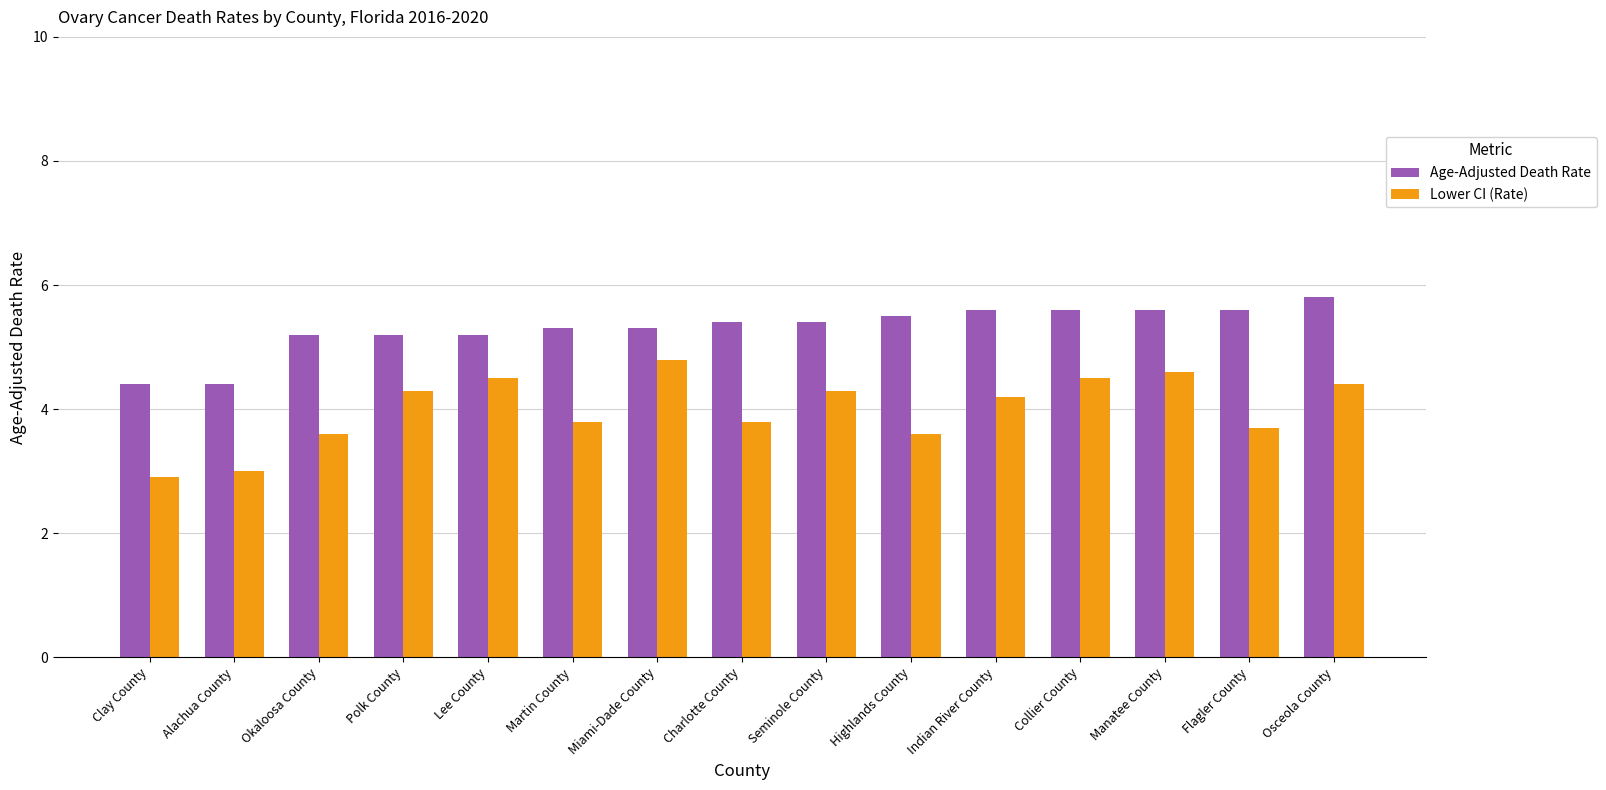

Is the value of Age-Adjusted Death Rate at Okaloosa County greater than the value of Lower CI (Rate) at Okaloosa County?

Yes